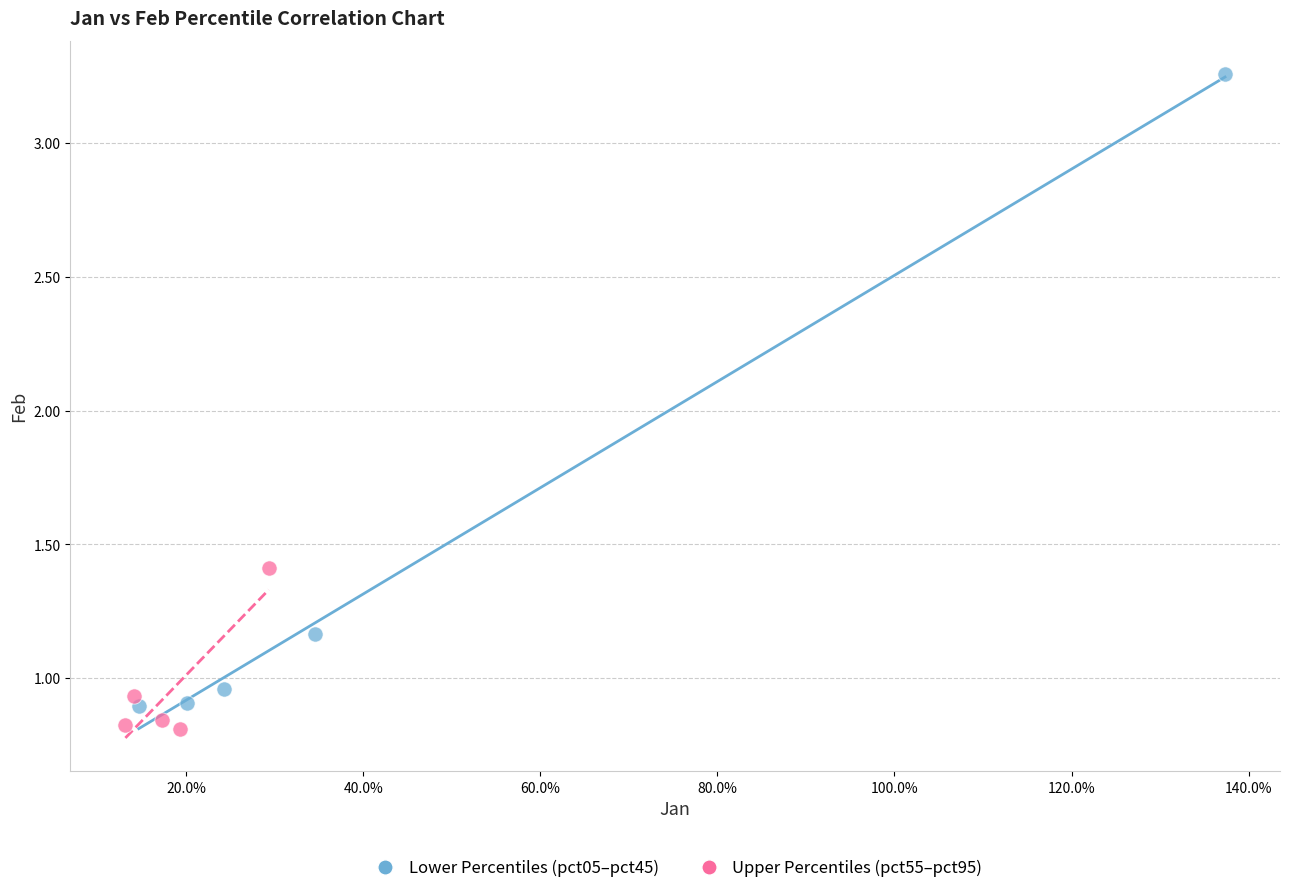

Which series reaches the maximum Y coordinate?

Lower Percentiles (pct05–pct45)